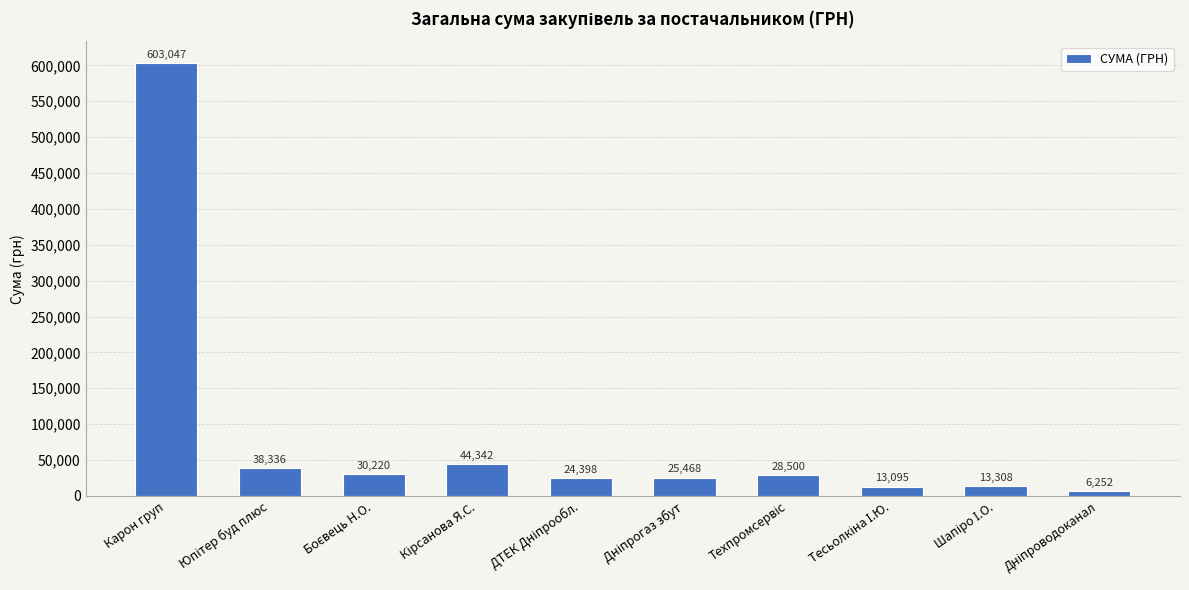

At which label does the data first exceed 28500?

Карон груп